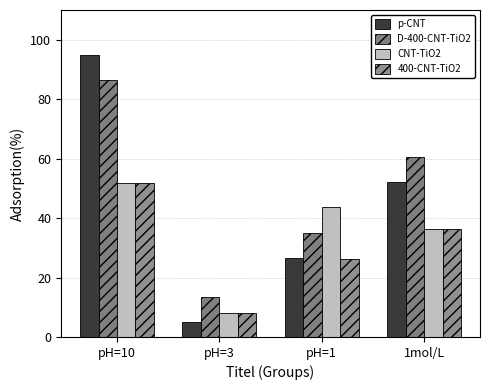

At which label does 400-CNT-TiO2 first exceed 36?

pH=10